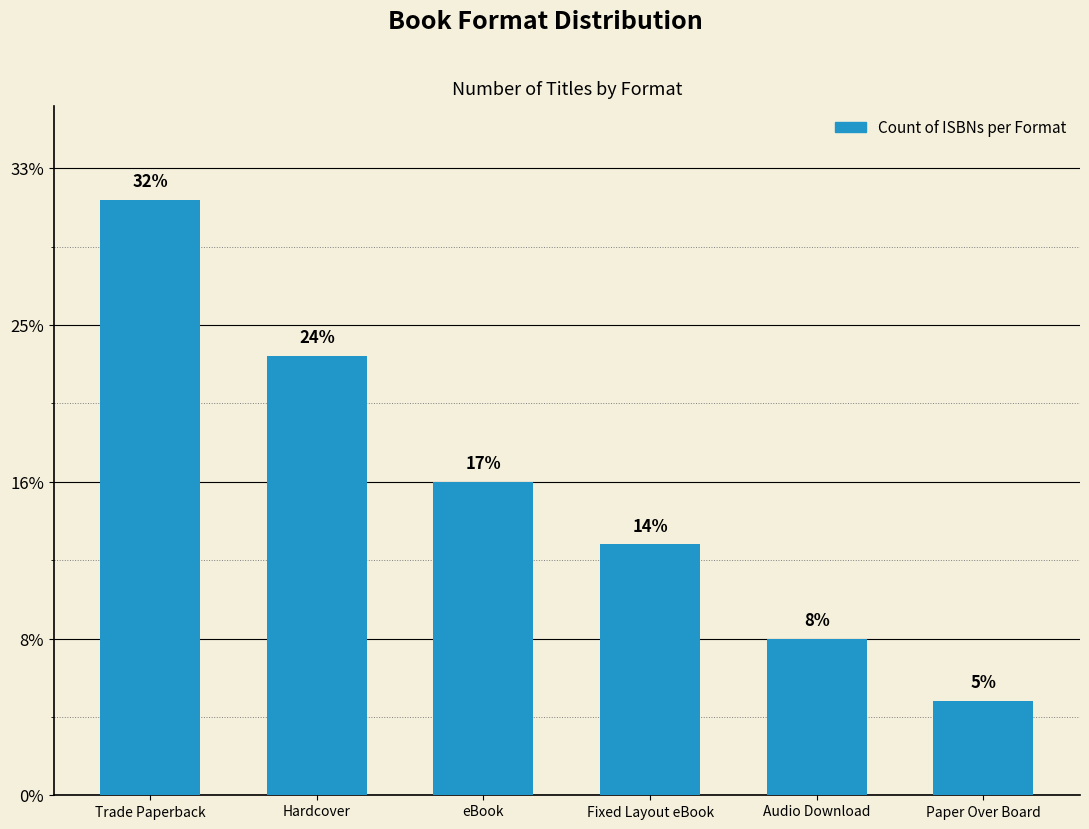

Are the bars horizontal?

No